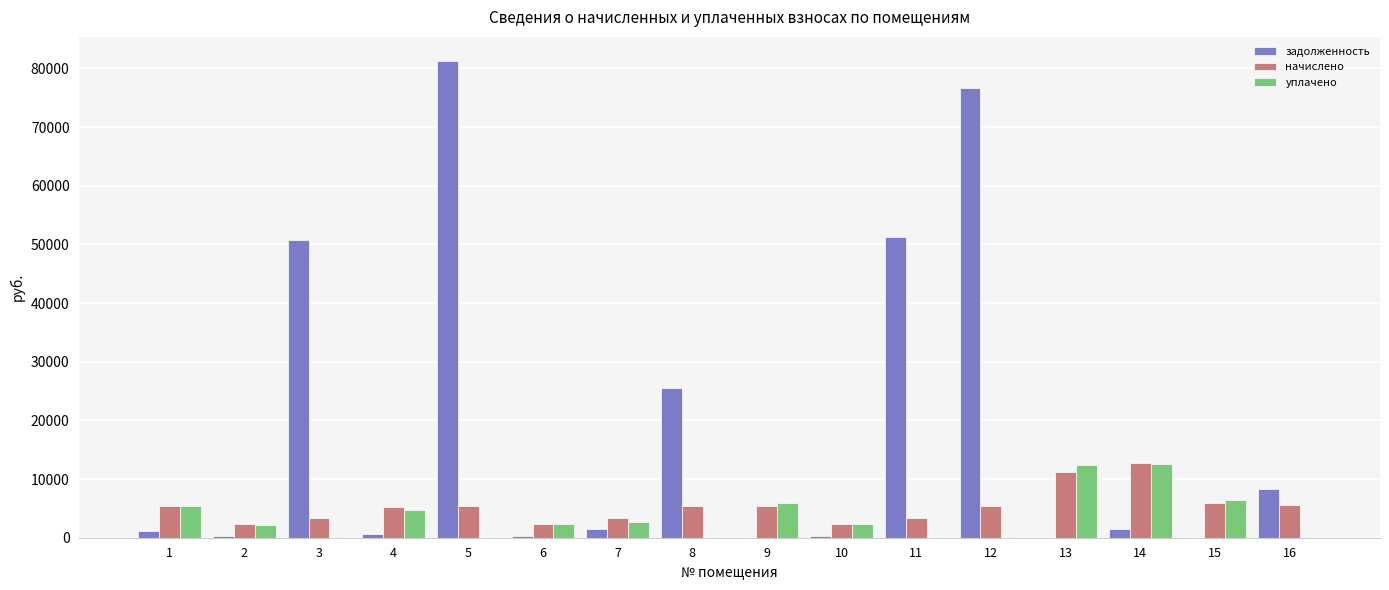

How many groups of bars are there?

16